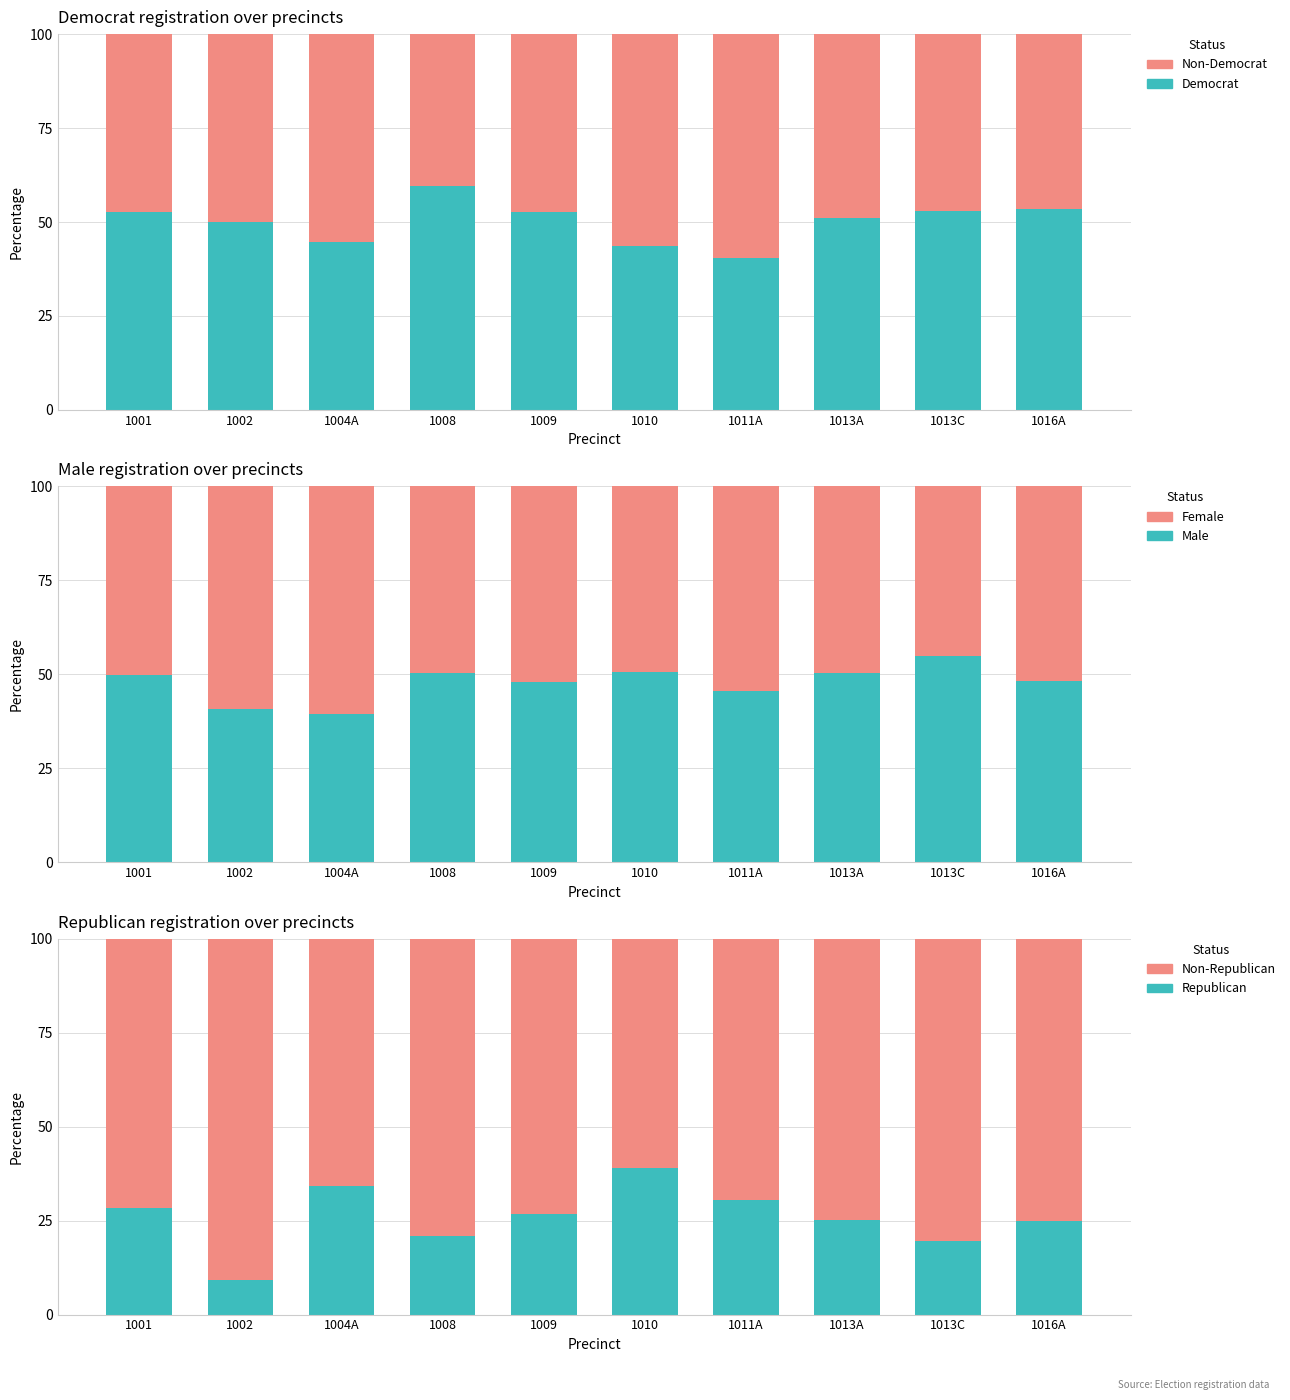

What is the spread (max minus min) of values at 1001?

43.3